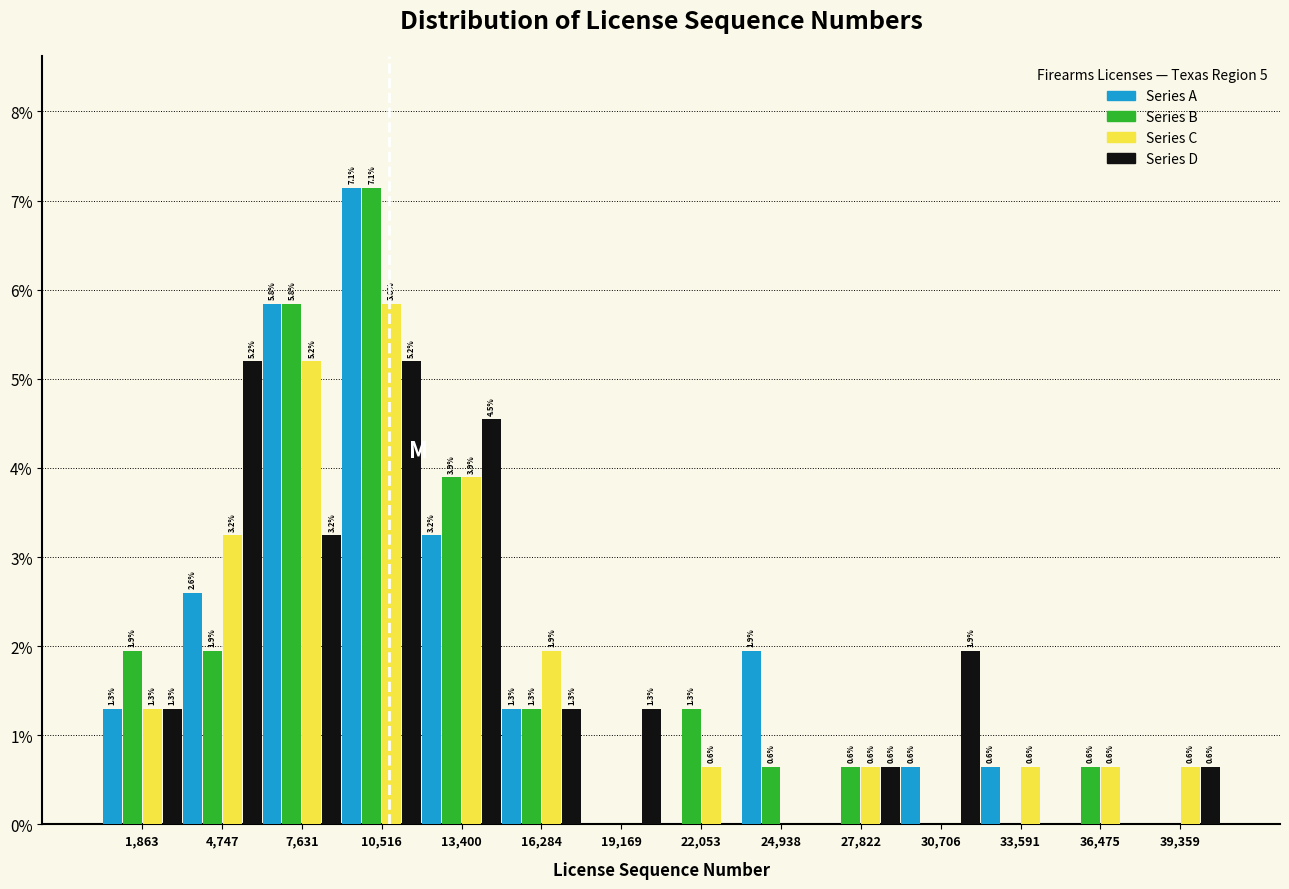

In the Series A series, which range on the x-axis has the tallest bar?

9000 to 12000